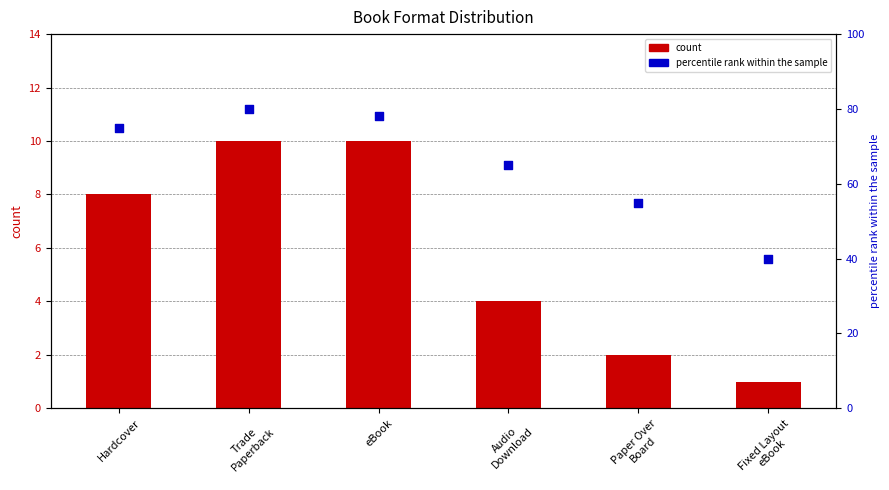

At how many categories does at least one series exceed 48?

5